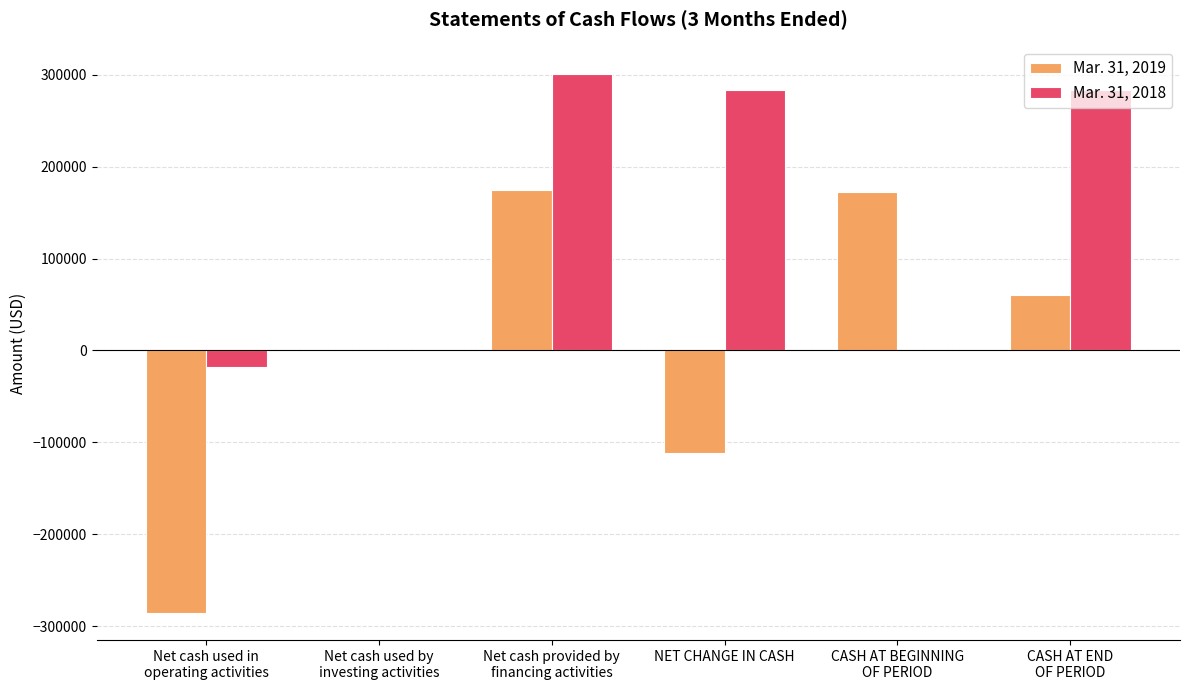

What is the greatest value displayed?

301200